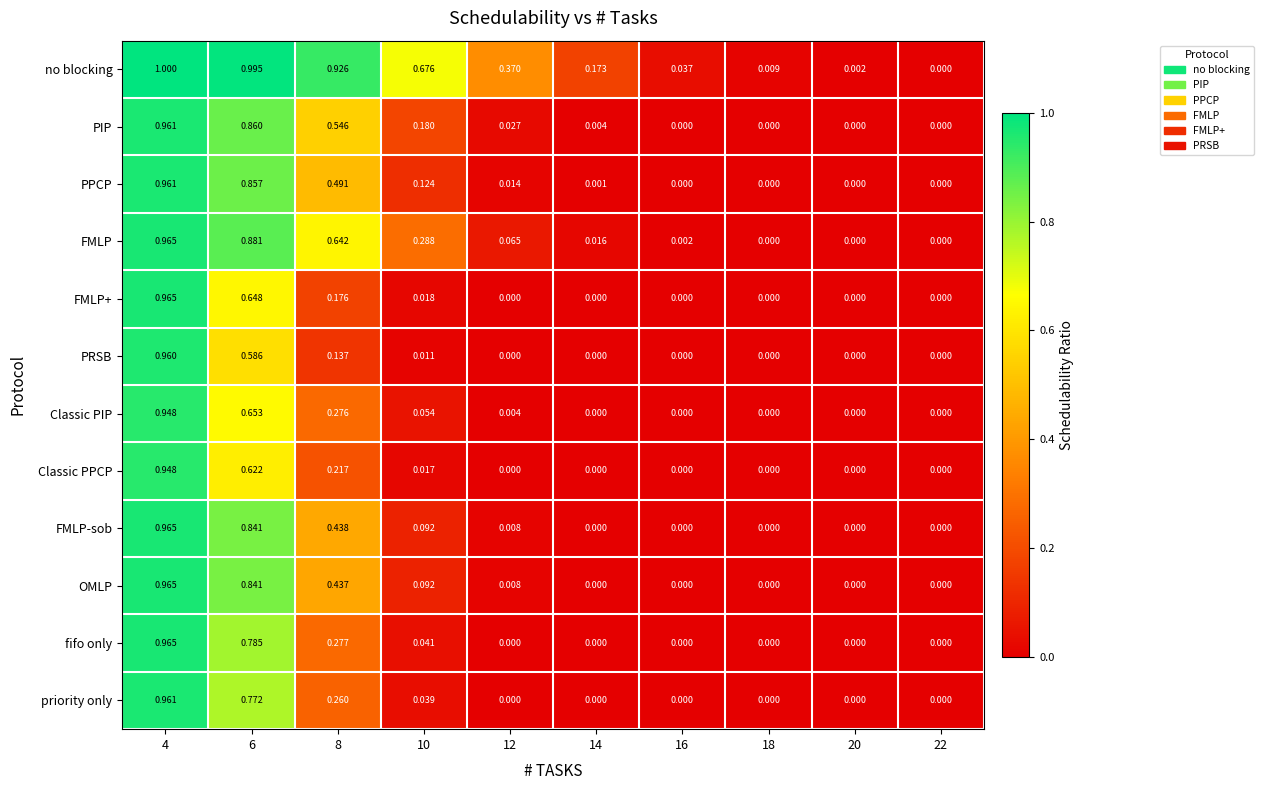

Which series has the largest total across all categories?

no blocking